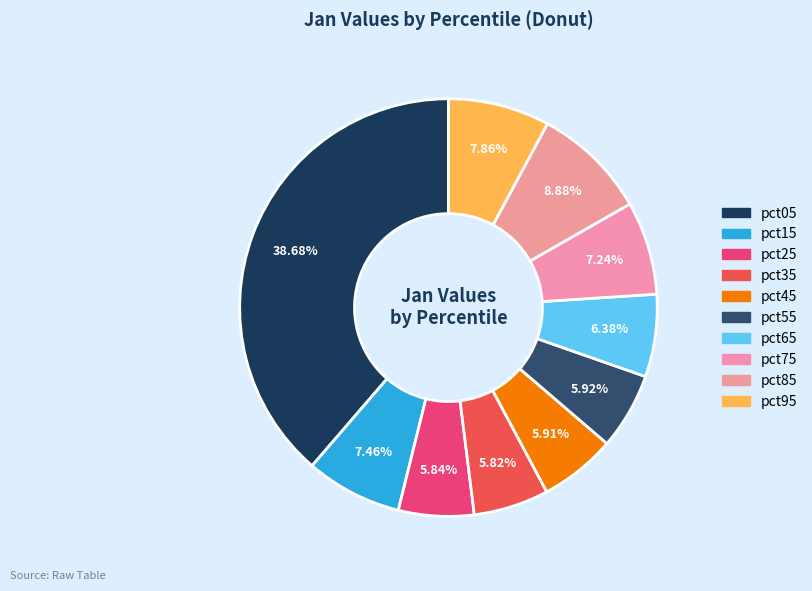

Does pct85 account for over 50% of the chart?

No